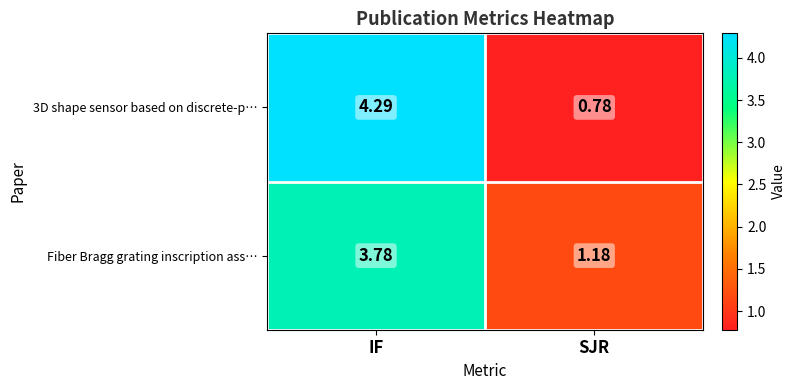

How many distinct data groups are displayed?

2